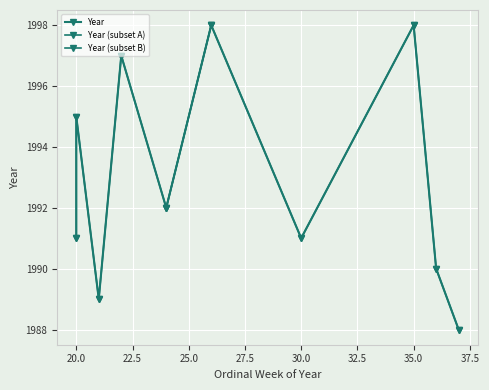

Which category has the highest value across all series?

35